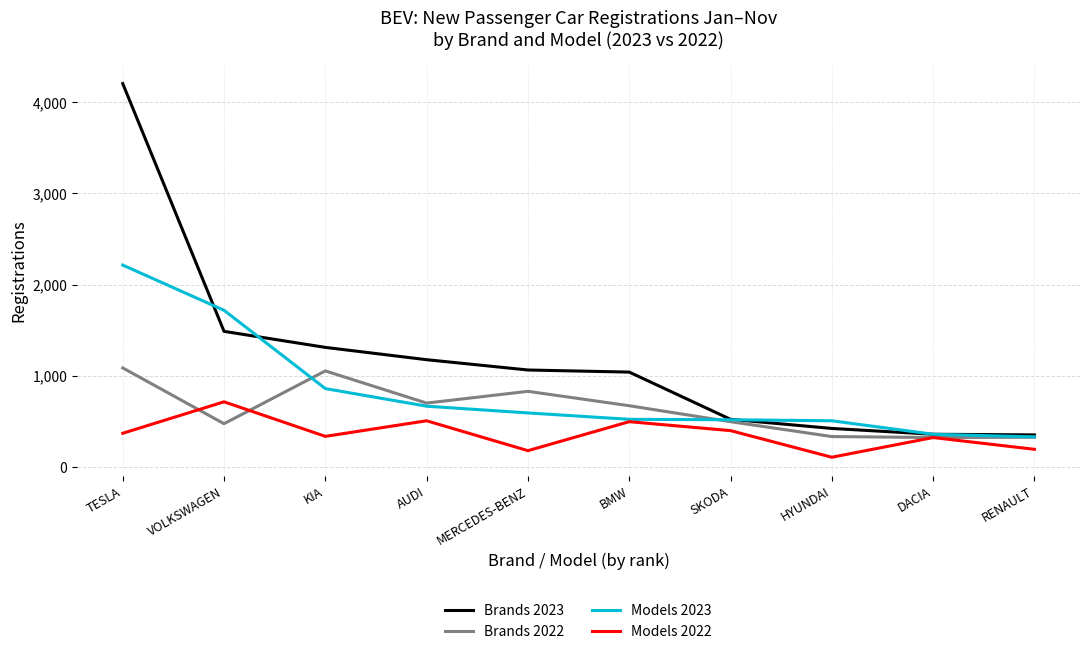

Between TESLA and AUDI, which series saw the biggest shift?

Brands 2023